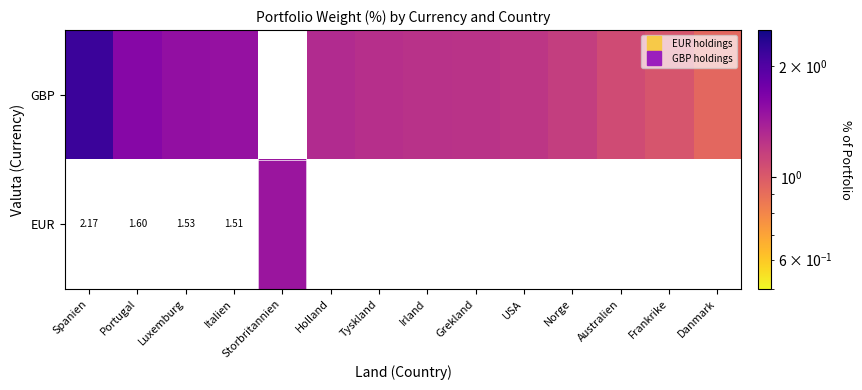

Which series changed the most between Tyskland and Irland?

GBP